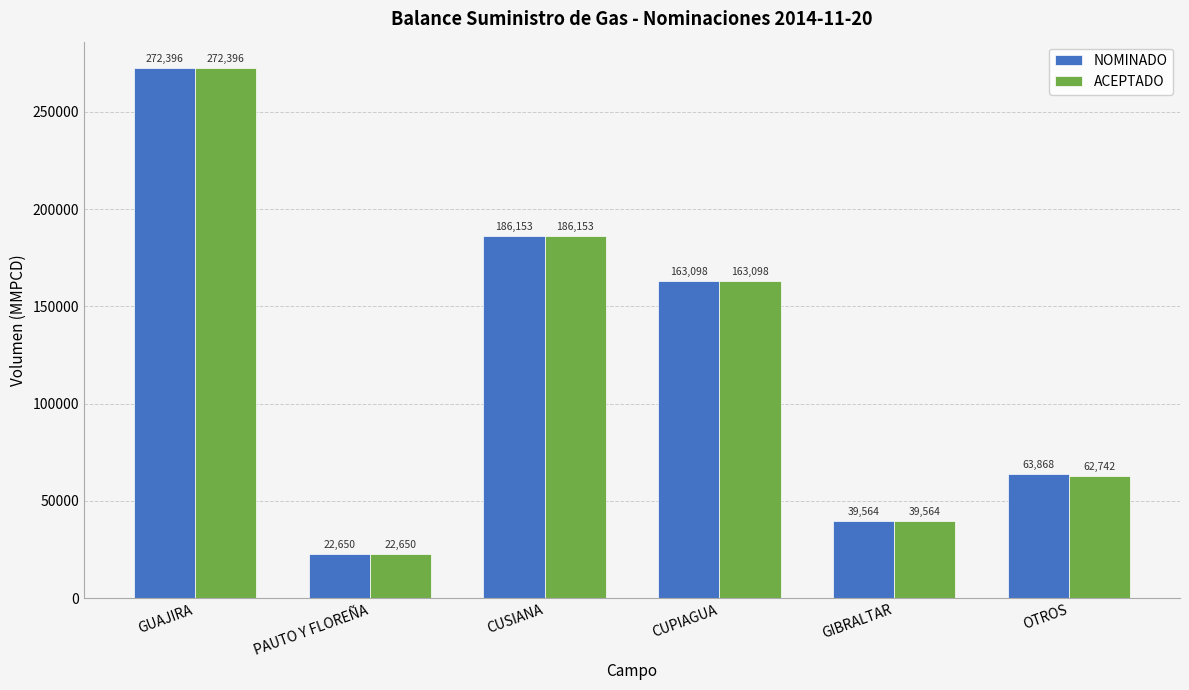

Between GIBRALTAR and OTROS, which series saw the biggest shift?

NOMINADO